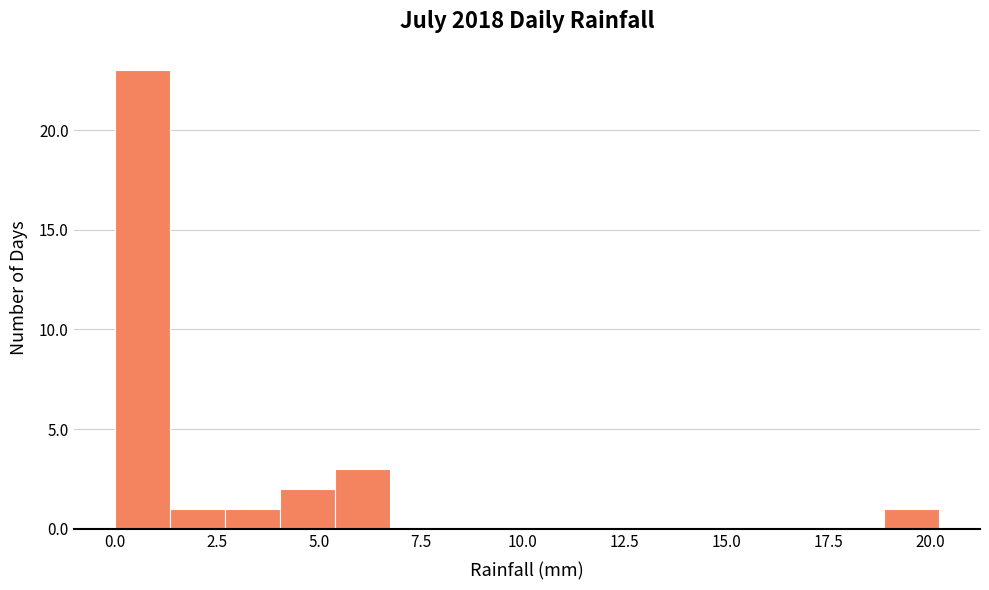

Read against the x-axis, roughly where is the centre of the tallest bar?

0.5